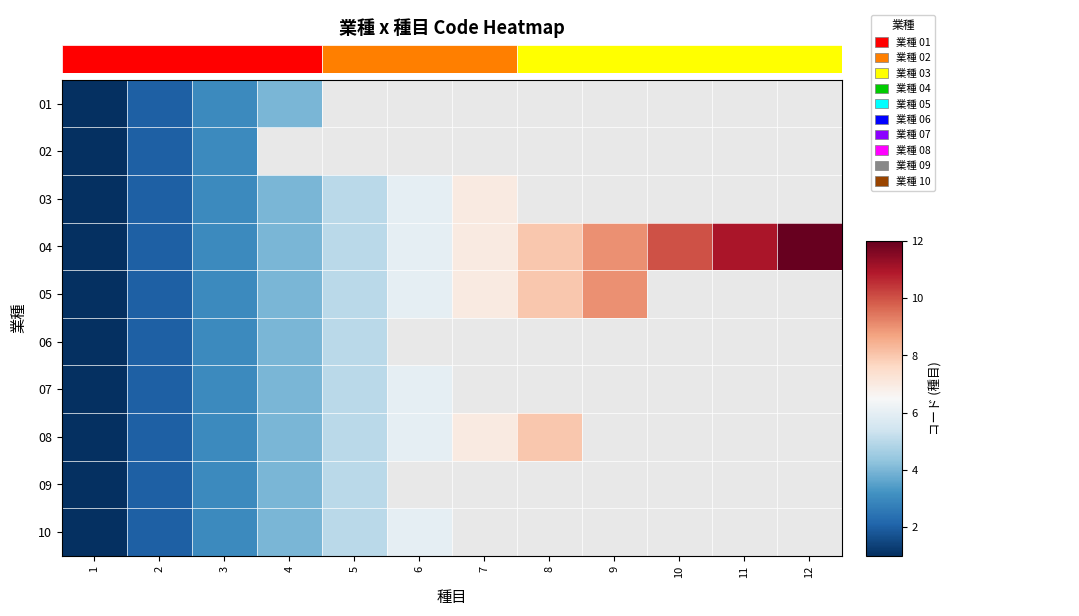

Is the value of 05 at 9 greater than the value of 09 at 4?

Yes